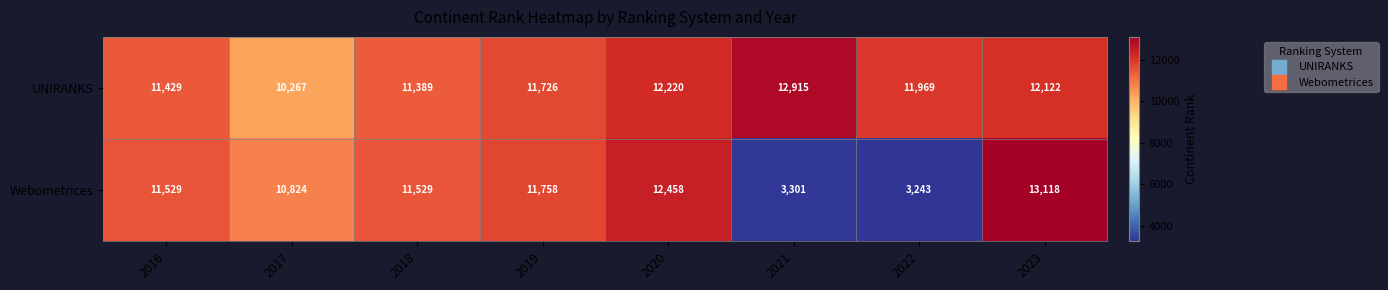

Where is Webometrices nearest to the value 8180?

2017